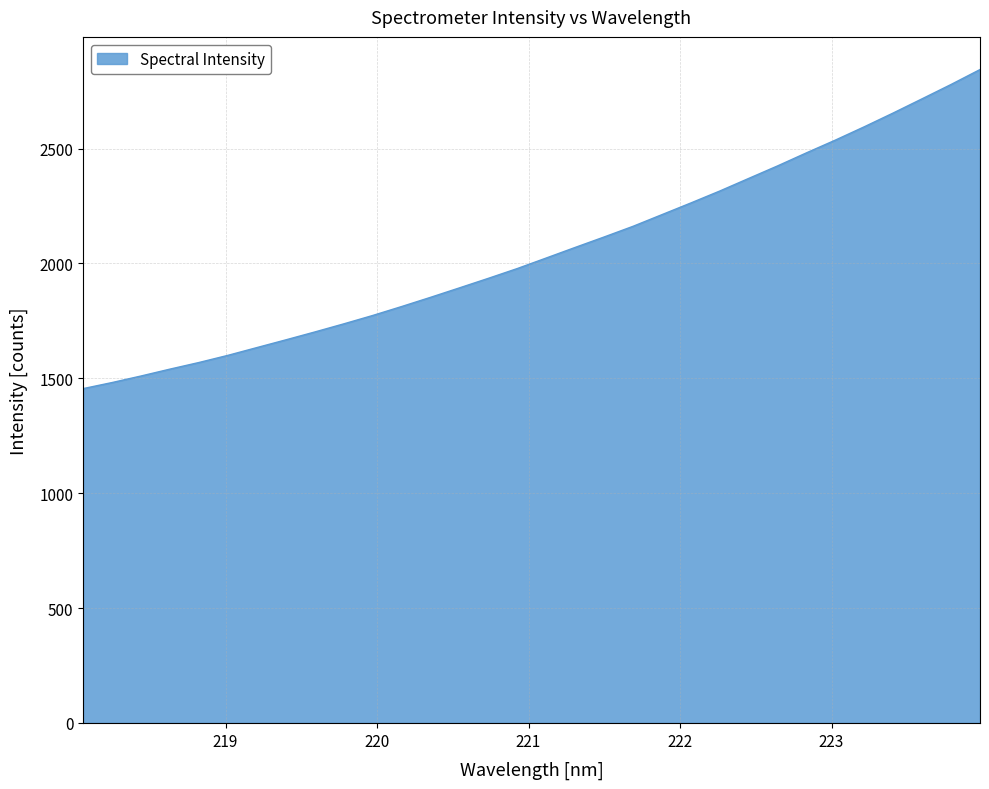

What is the smallest value displayed?

1455.0